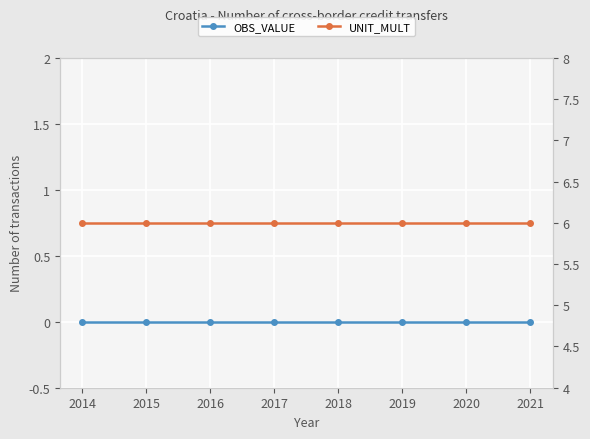

At how many categories does at least one series exceed 5?

8